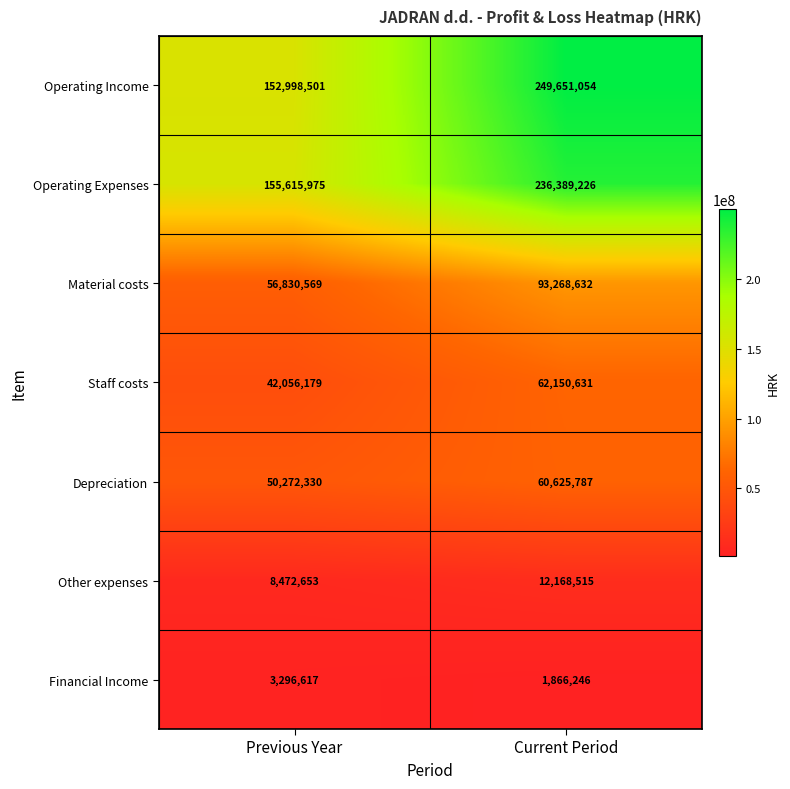

At Previous Year, list the series in order from largest to smallest.

Operating Expenses, Operating Income, Material costs, Depreciation, Staff costs, Other expenses, Financial Income